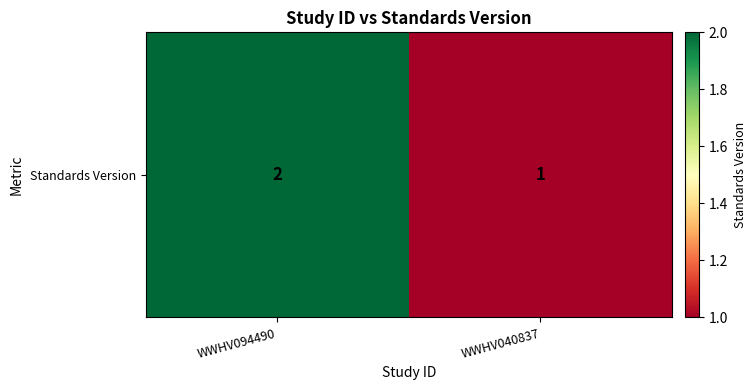

Count the values in the range 1 to 2.

2